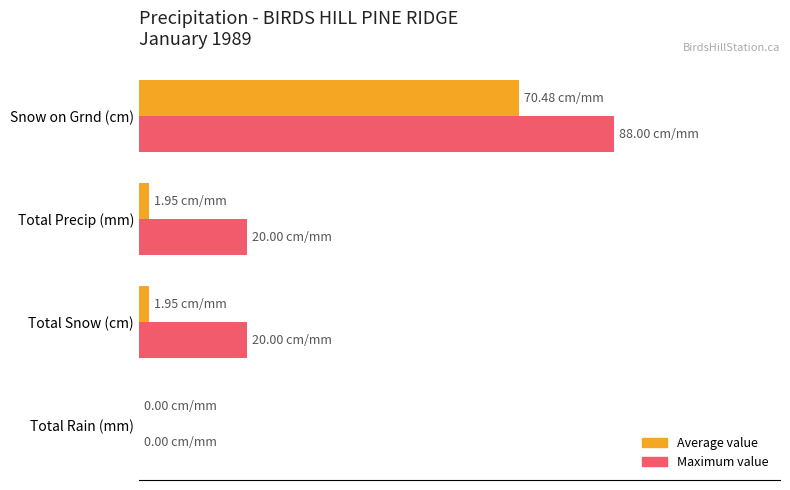

Which series has the largest total across all categories?

Maximum value